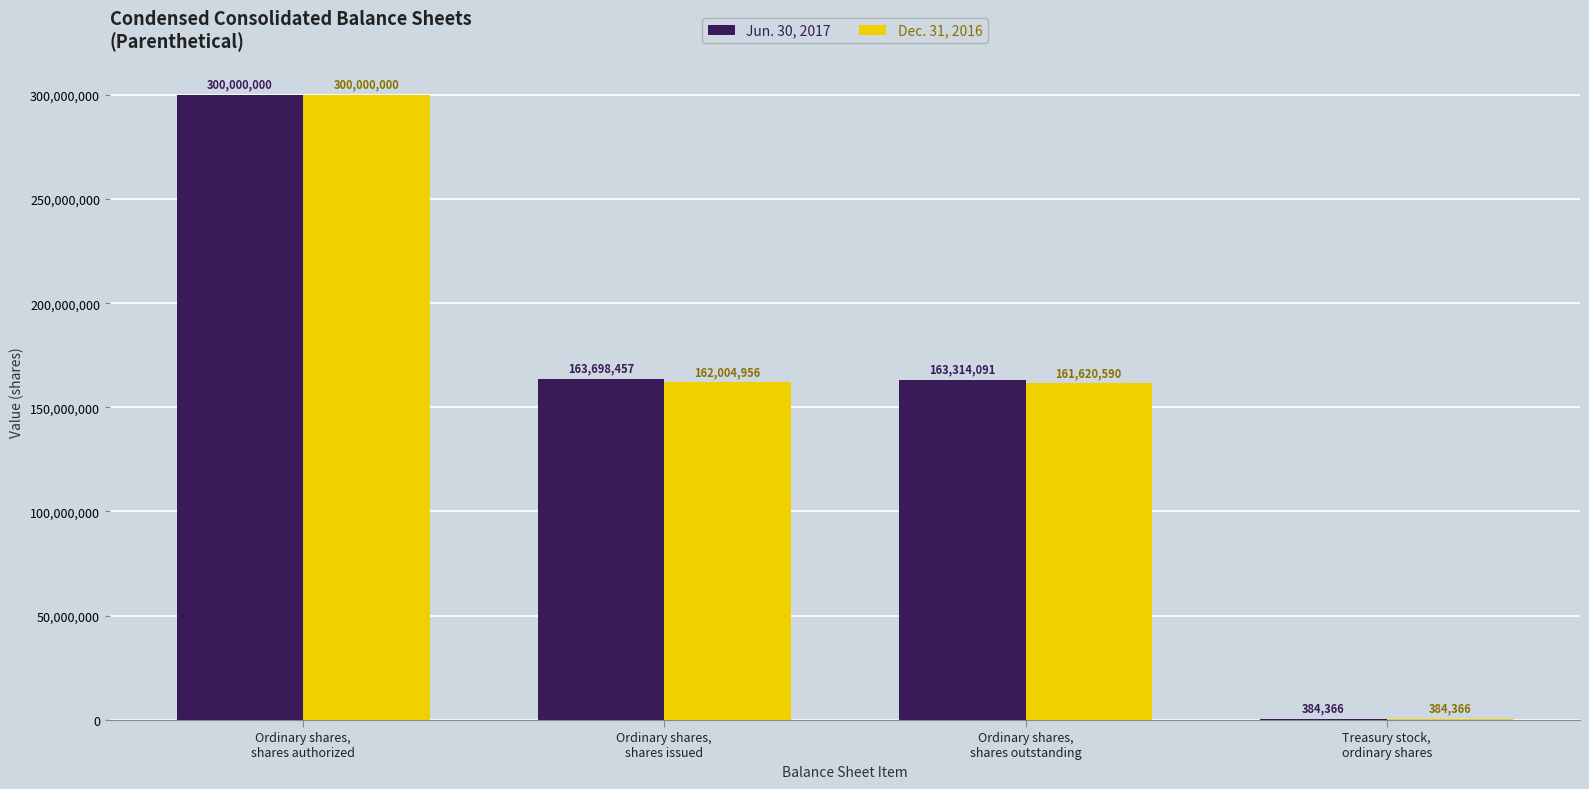

At which label does Dec. 31, 2016 first exceed 162004956?

Ordinary shares,
shares authorized